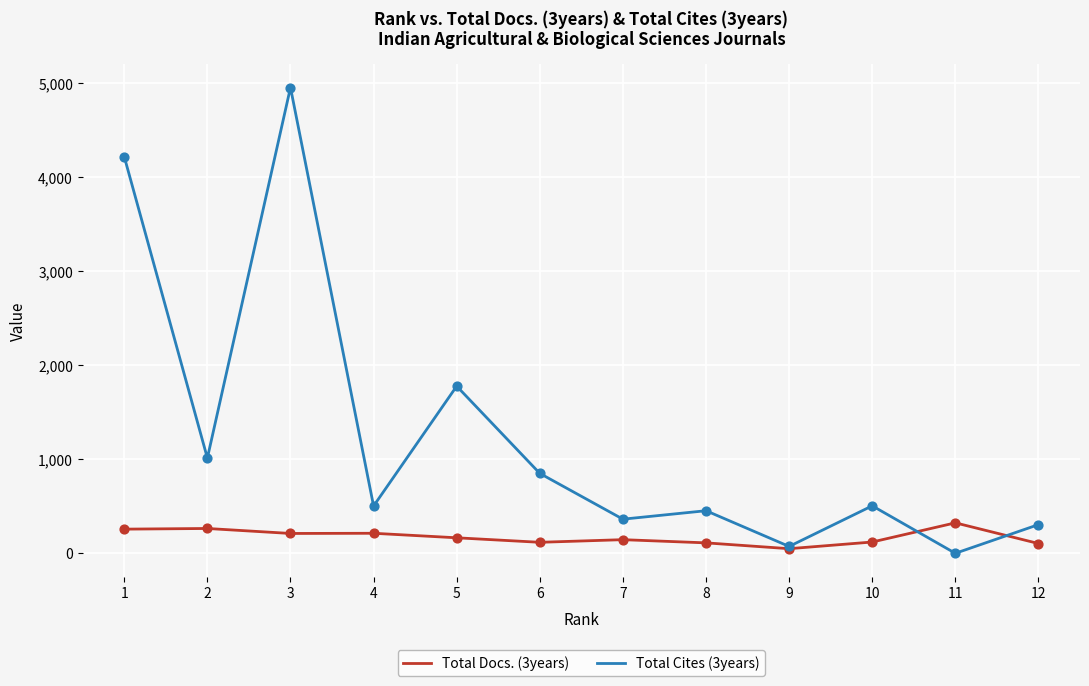

Which series has the largest total across all categories?

Total Cites (3years)